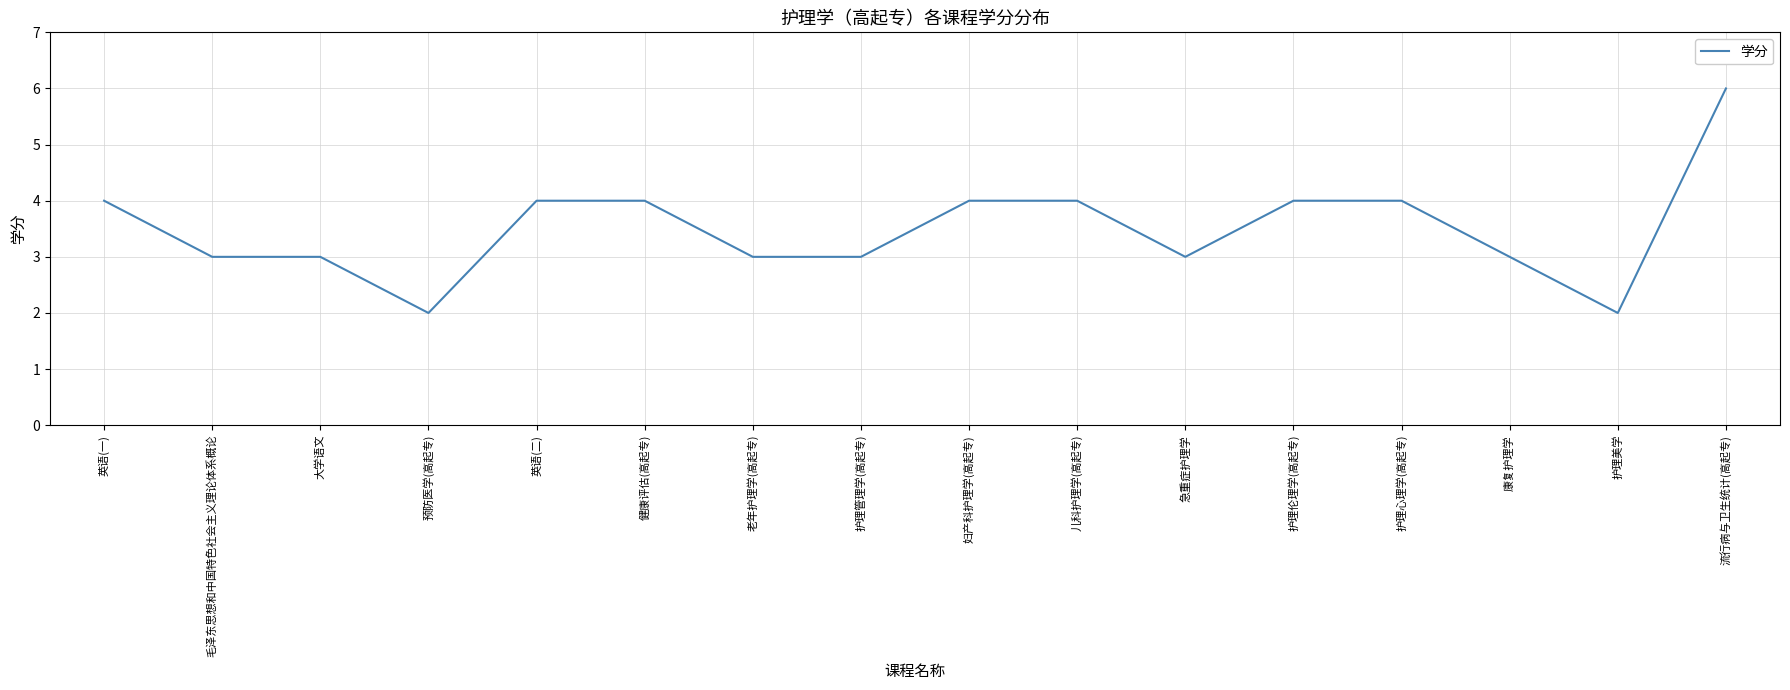

What is the greatest value displayed?

6